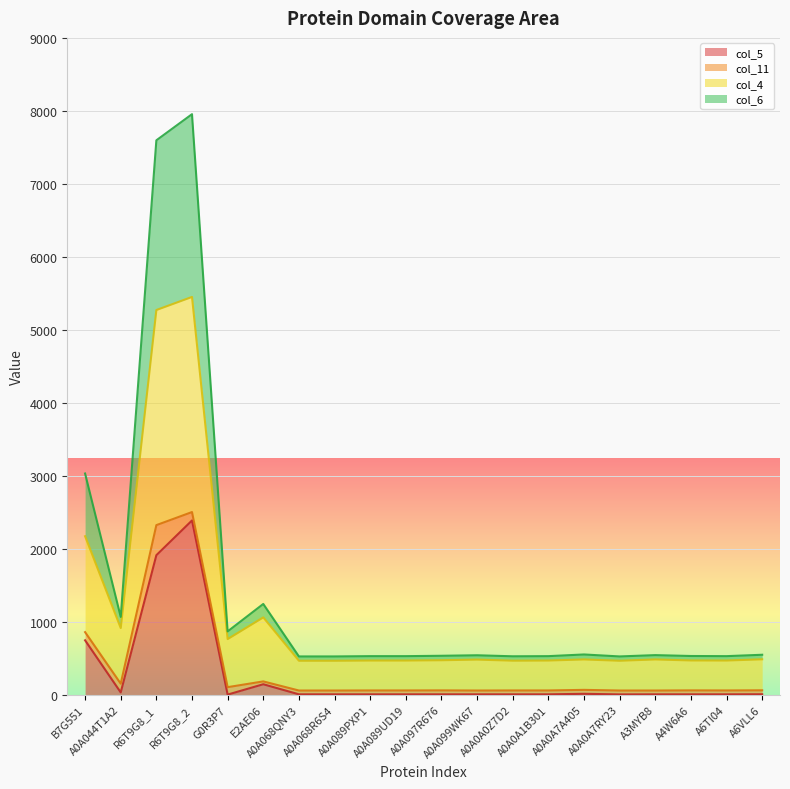

The value of col_6 at R6T9G8_2 is 3419. True or false?

False